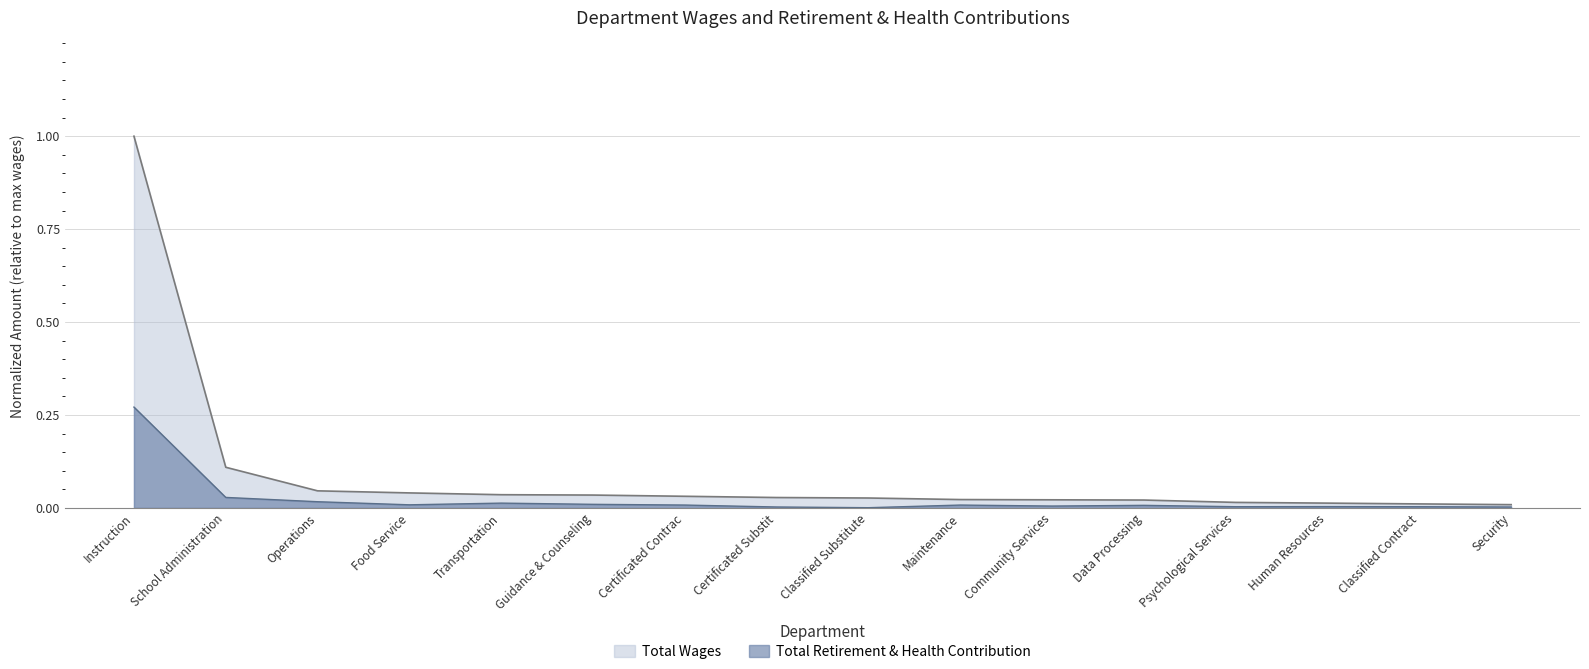

What is the difference between the maximum and second lowest values in the Total Retirement & Health Contribution series?

0.3